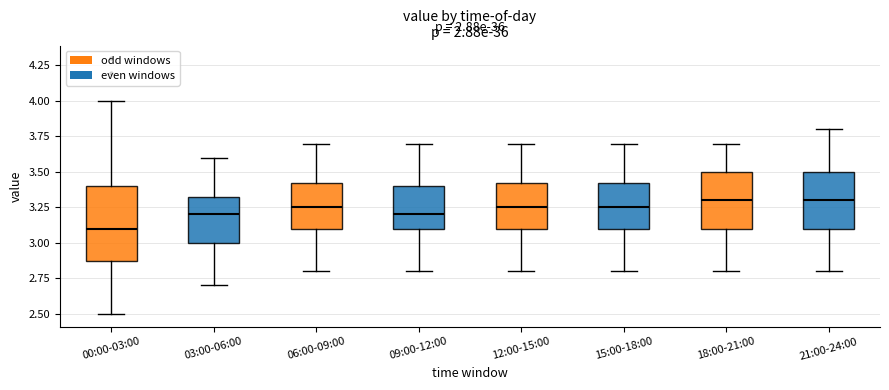

Where does the lower whisker of the box for 21:00-24:00 end on the y-axis? The values are not printed on the chart, so give them approximately, as read against the axis.

2.80